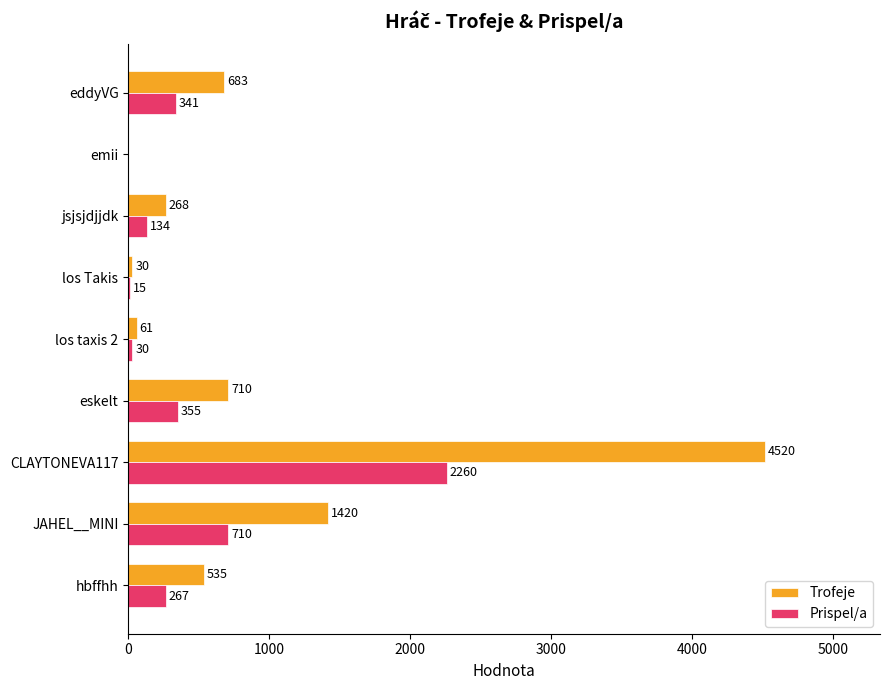

Which category has the highest value across all series?

CLAYTONEVA117